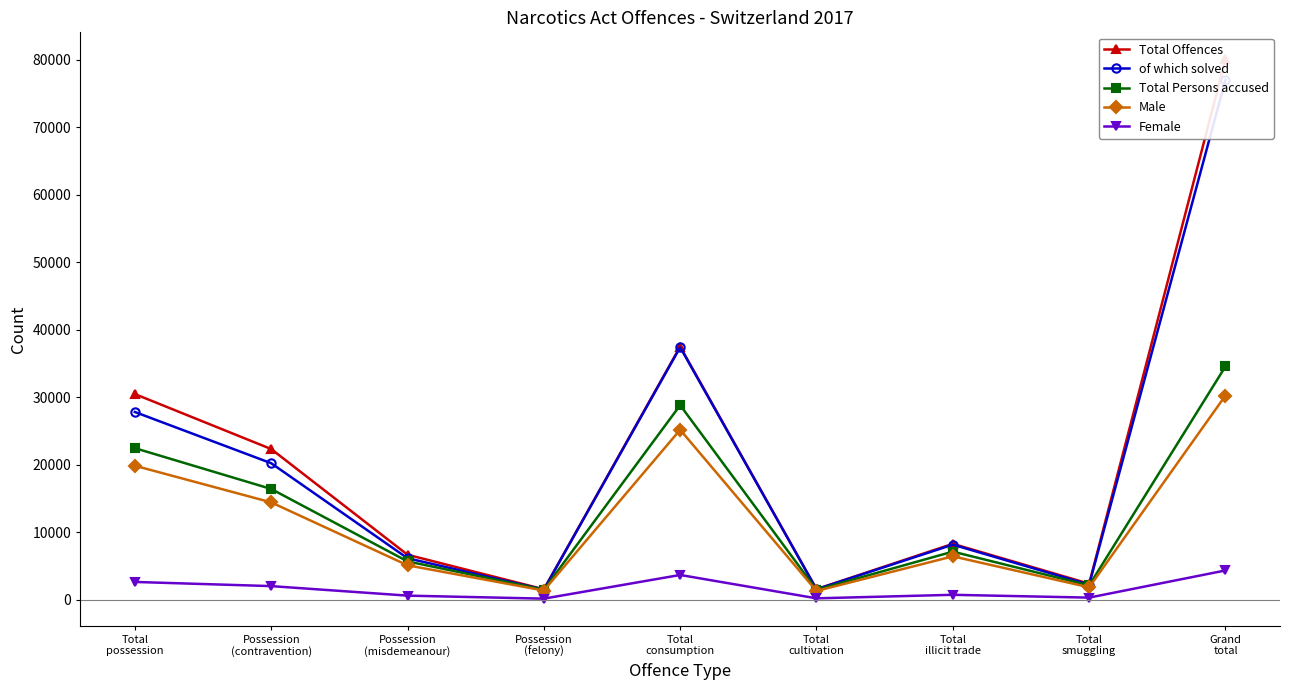

How many series are shown in this chart?

5